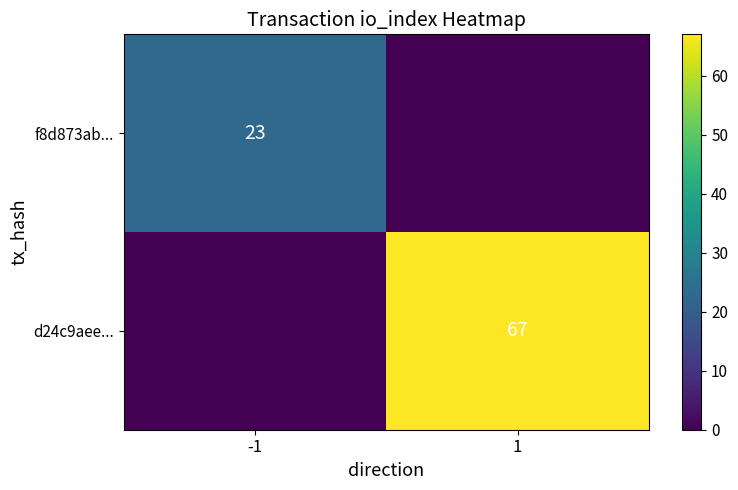

The value of f8d873ab... at -1 is 33. True or false?

False